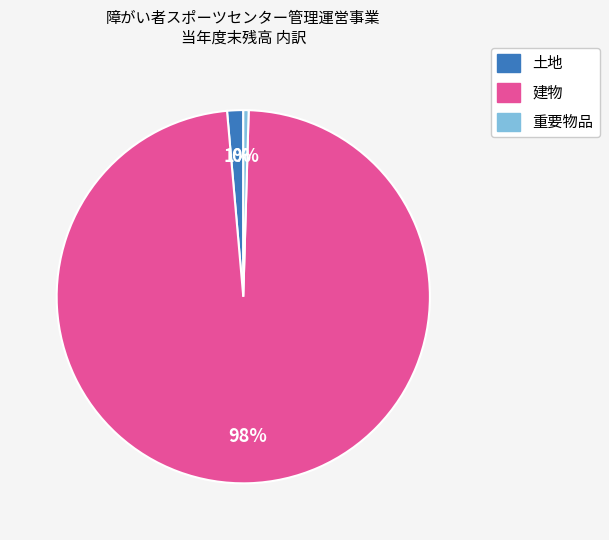

Does 重要物品 account for over 50% of the chart?

No